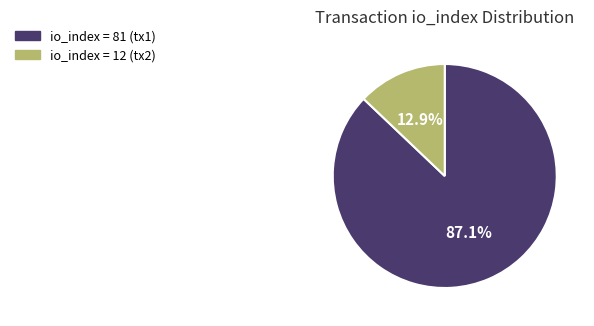

Is there any slice that represents more than half of the pie?

Yes